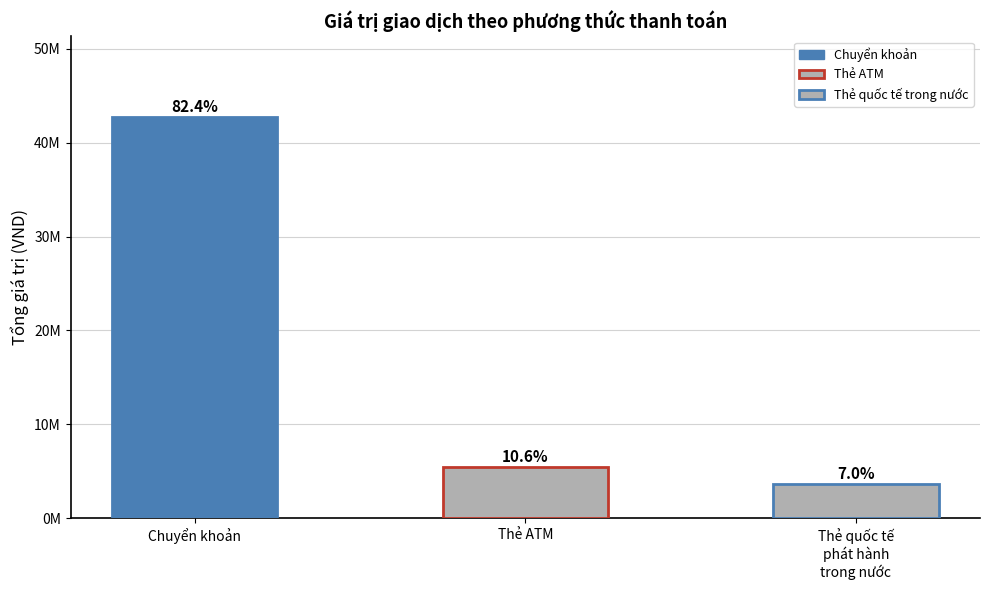

Does the chart contain any negative values?

No